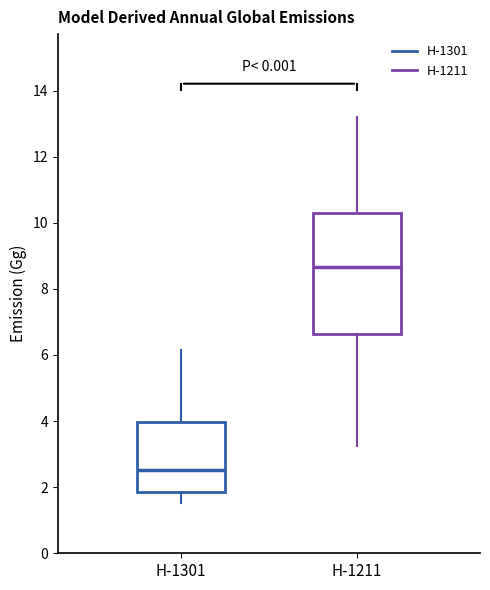

Which box is the tallest, from its lower edge to its upper edge?

H-1211